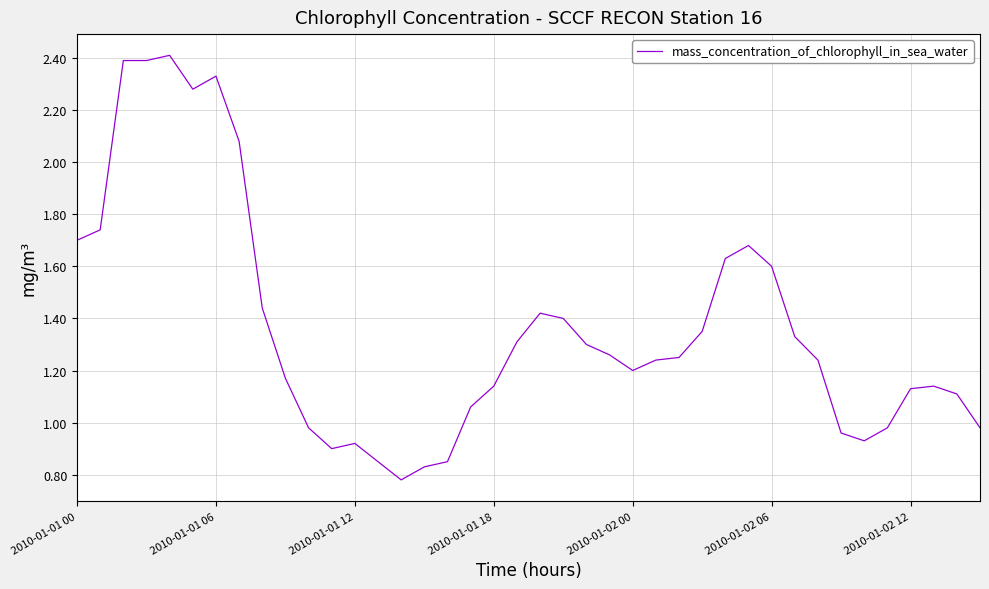

What is the maximum value shown in the chart?

2.4